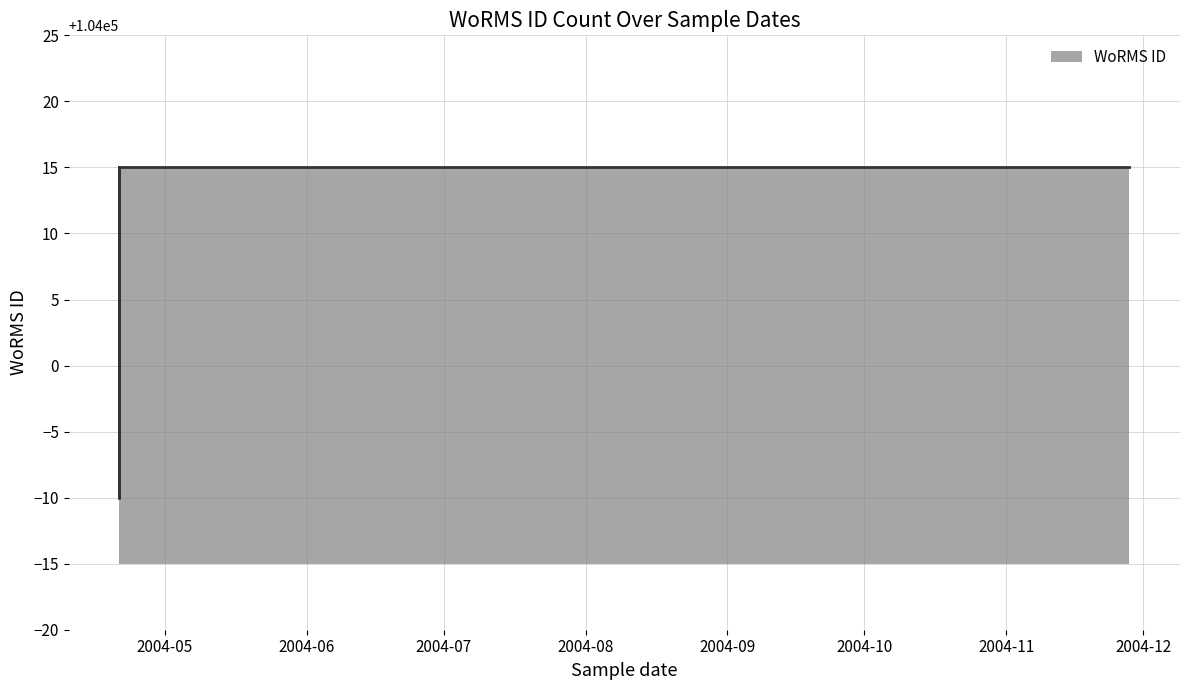

How many lines are shown in the chart?

1